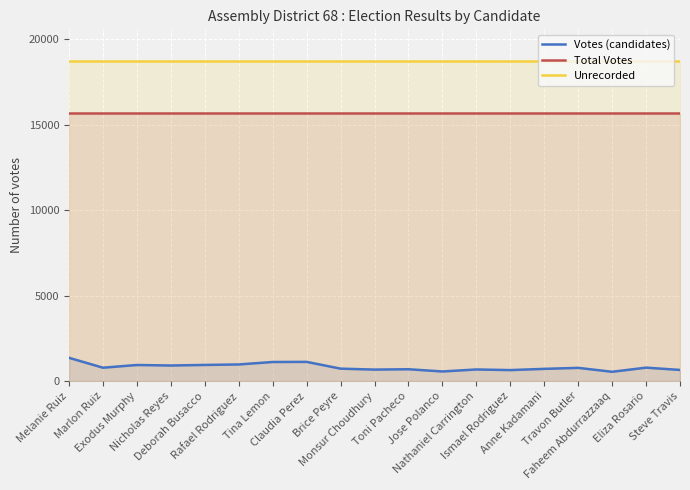

How many interior local valleys does the Votes (candidates) series have?

6